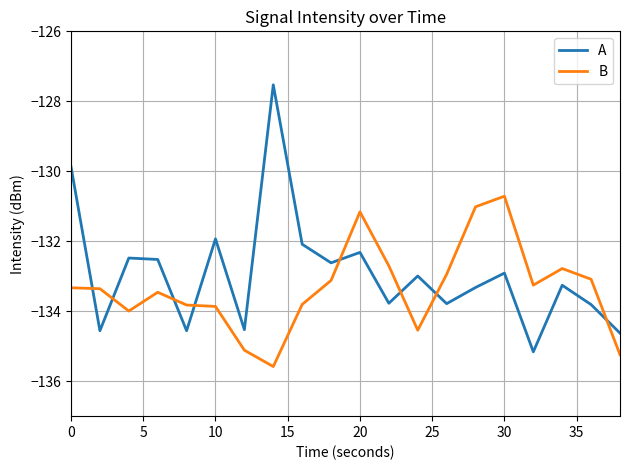

What is the difference between the maximum and minimum values in the A series?

7.6